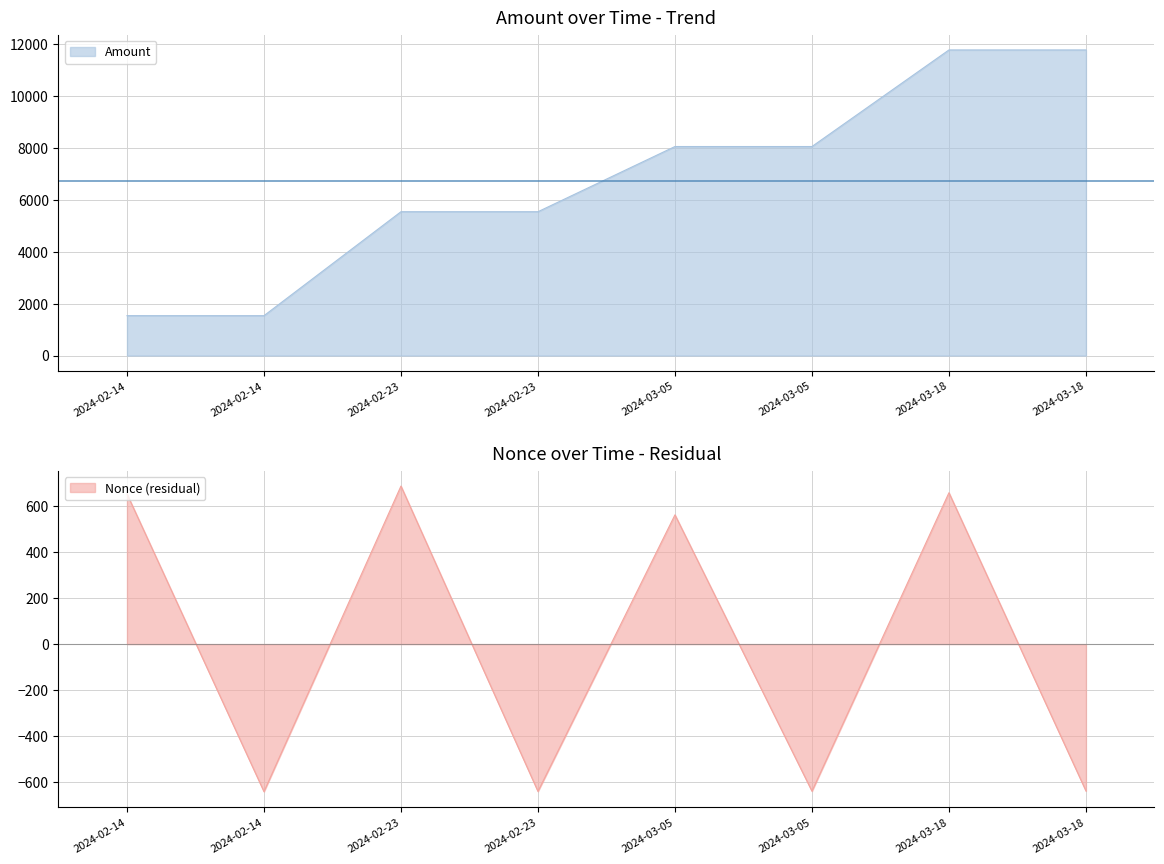

Which has a higher value, 2024-02-14 or 2024-02-23?

2024-02-23